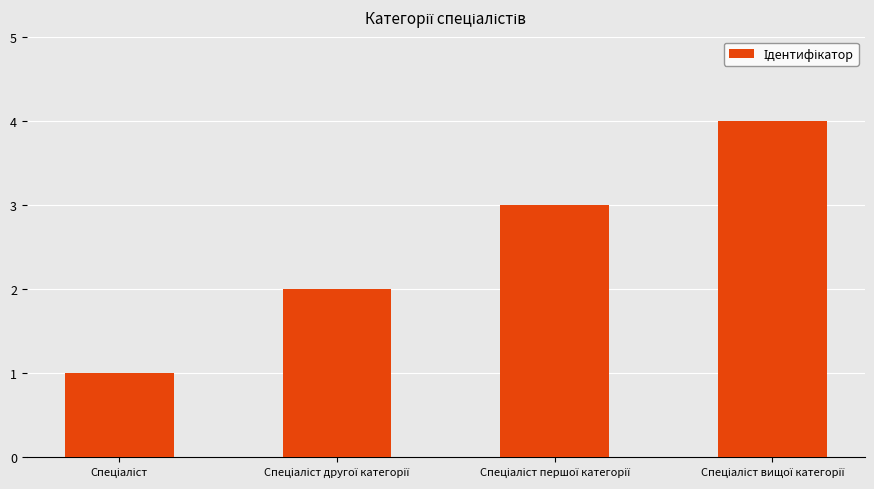

What is the difference between the maximum and minimum values?

3